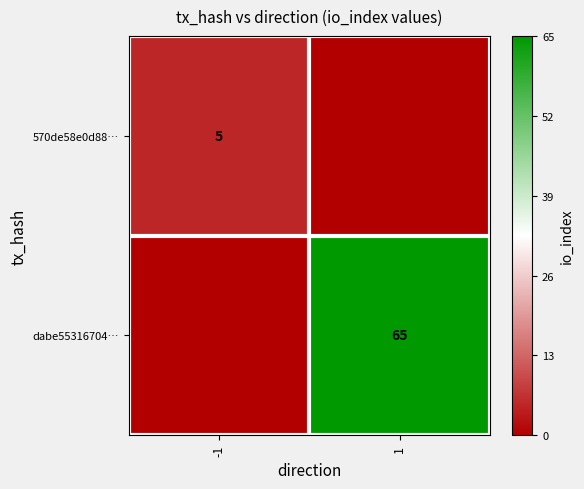

How many positive values does the 570de58e0d88… series have?

1